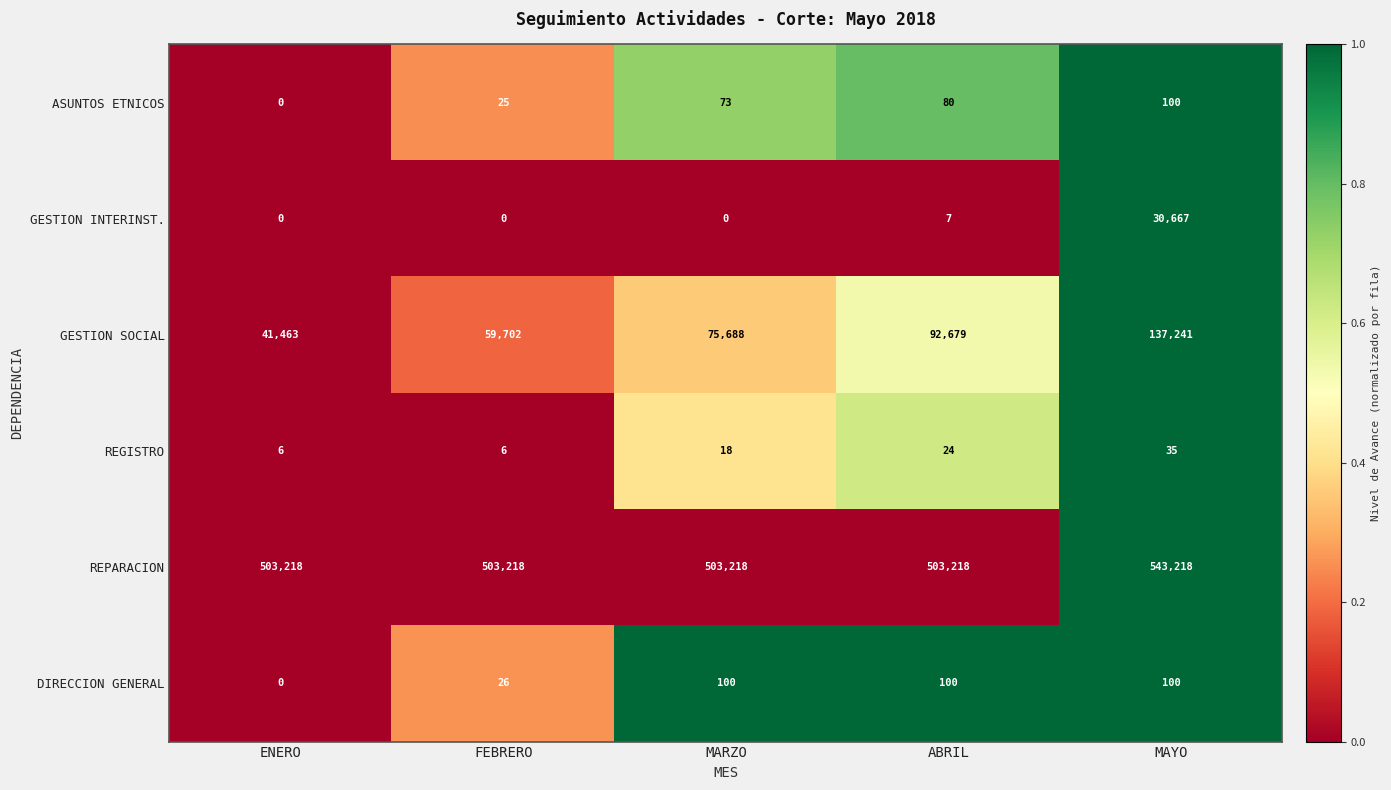

Is it true that DIRECCION GENERAL equals -40 at ENERO?

False